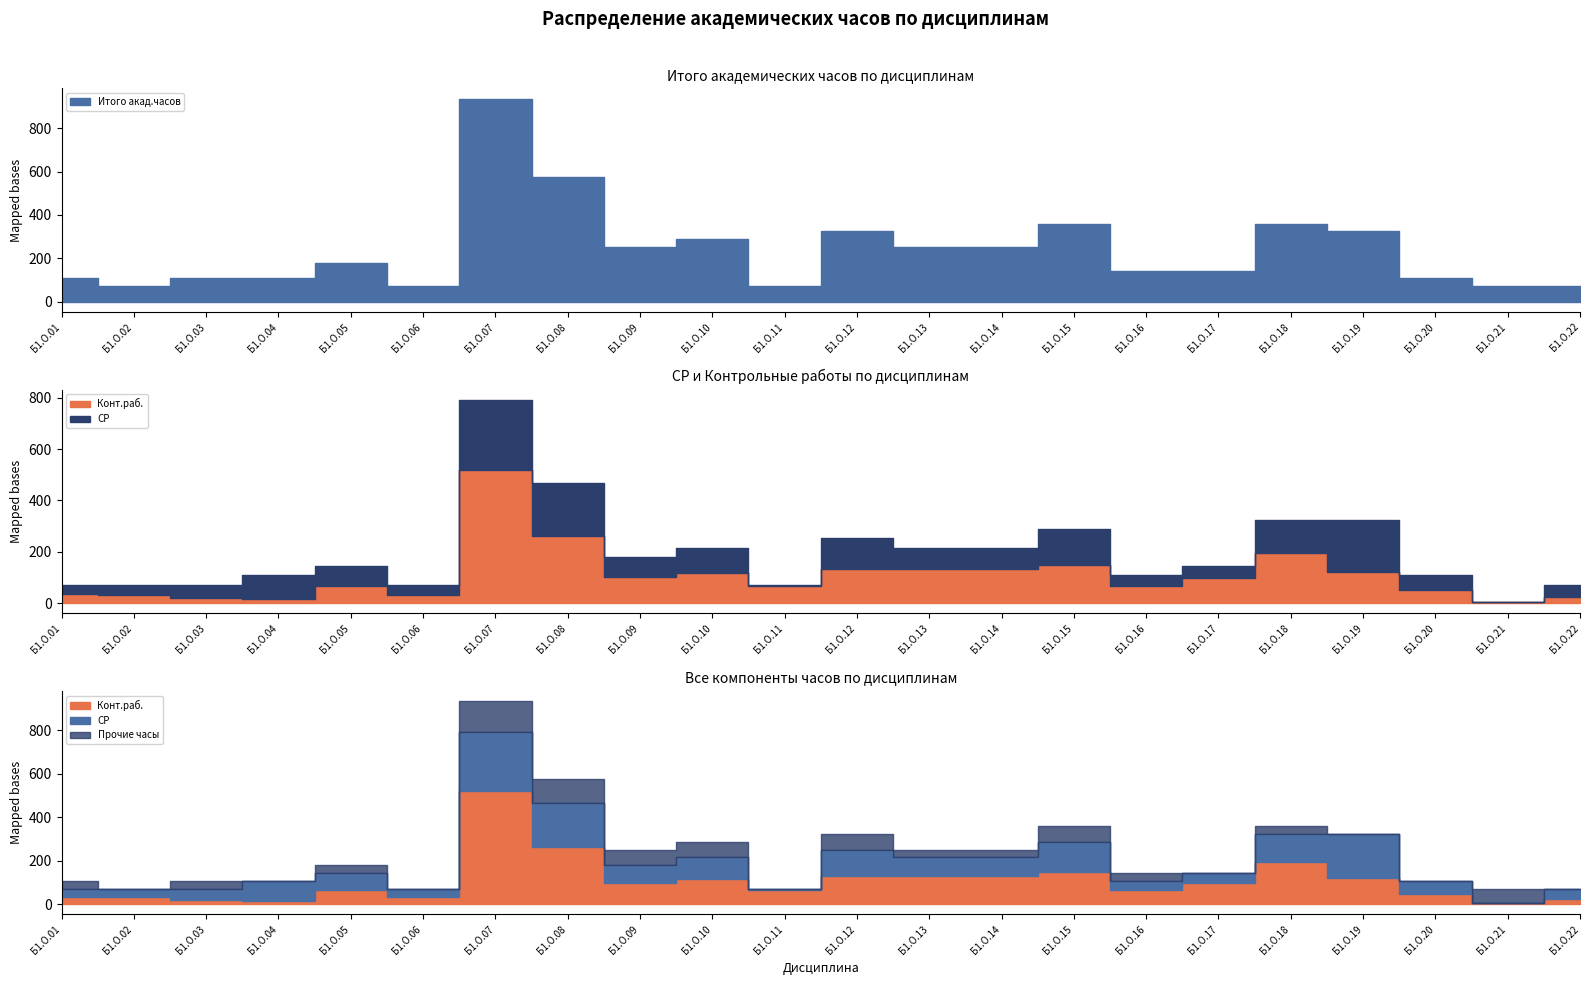

How many data points in Конт.раб. are less than 97?

11